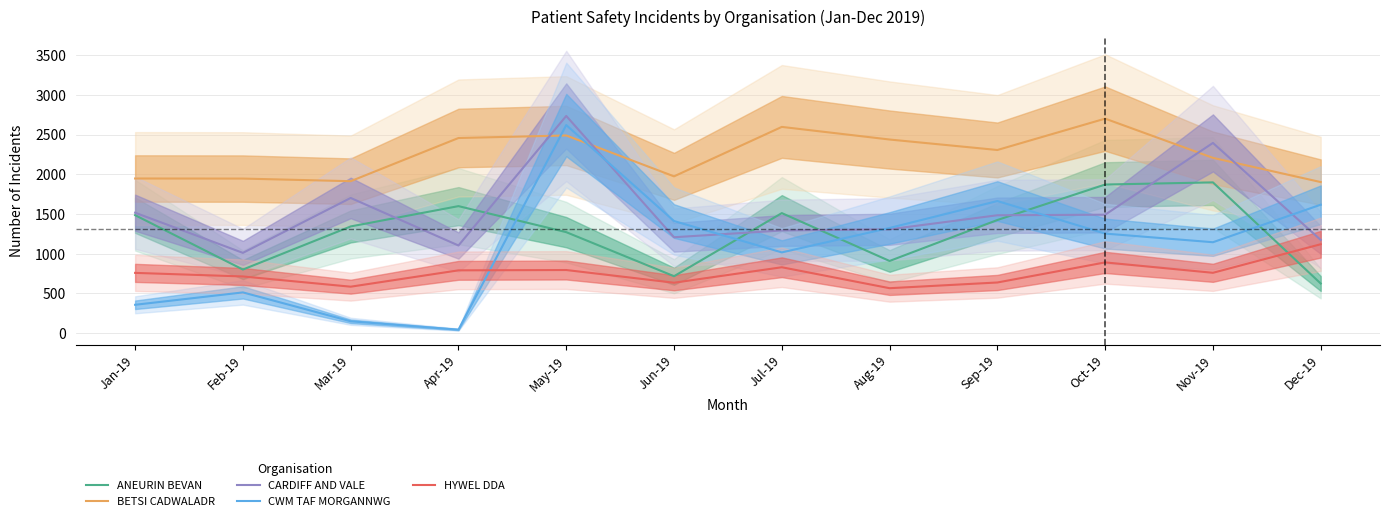

At which category does the chart reach its minimum across all series?

Apr-19